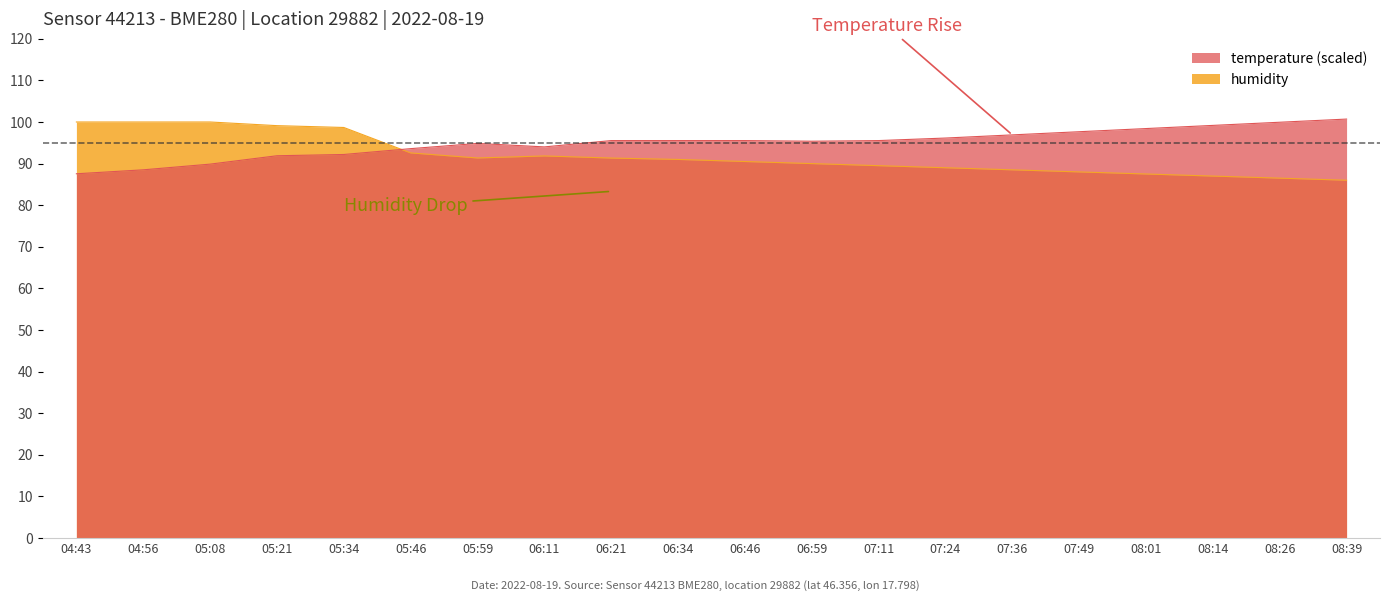

At which label is temperature closest to 94?

06:11